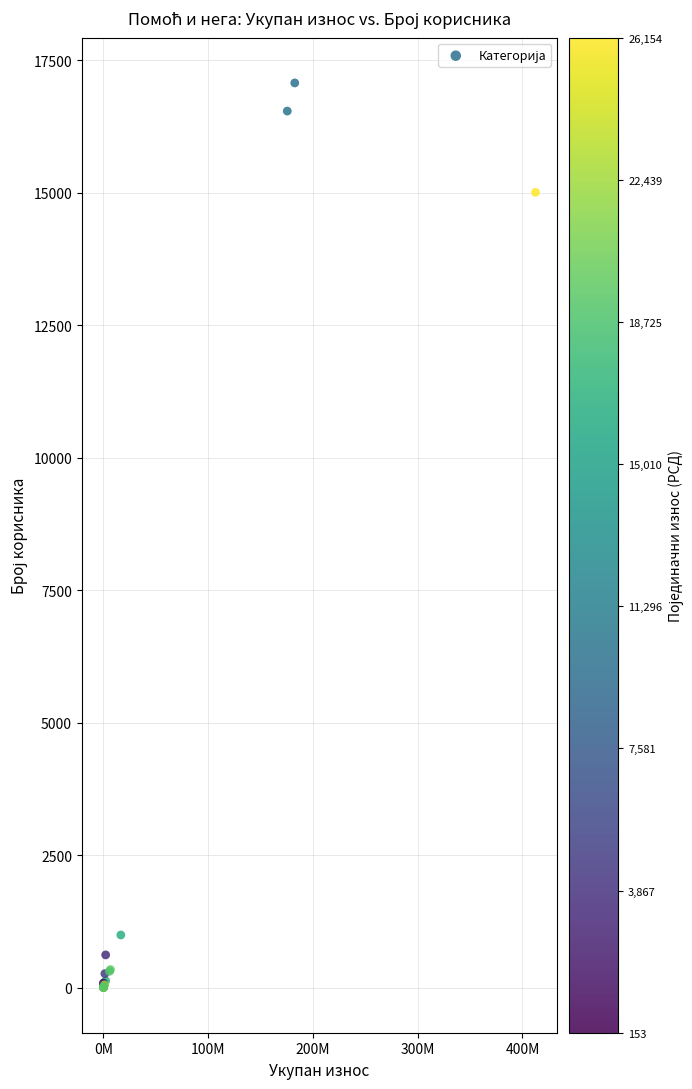

What Y value in the scatter plot is closest to 8537?

15008